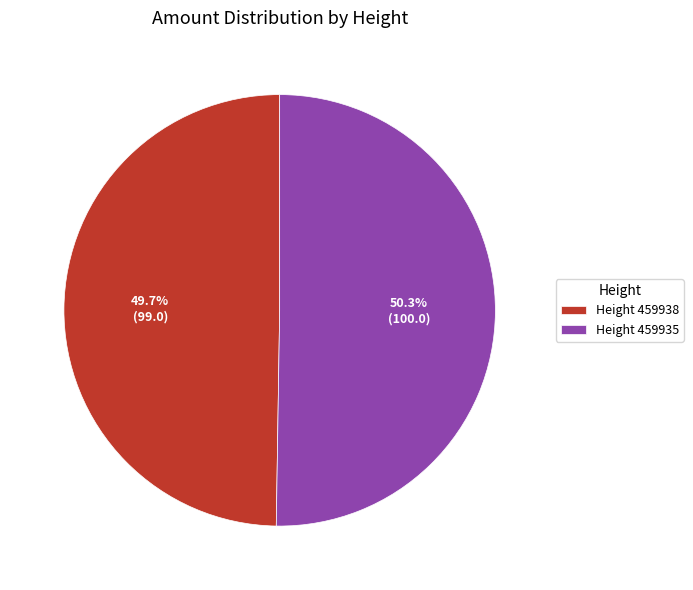

Is there any slice that represents more than half of the pie?

Yes